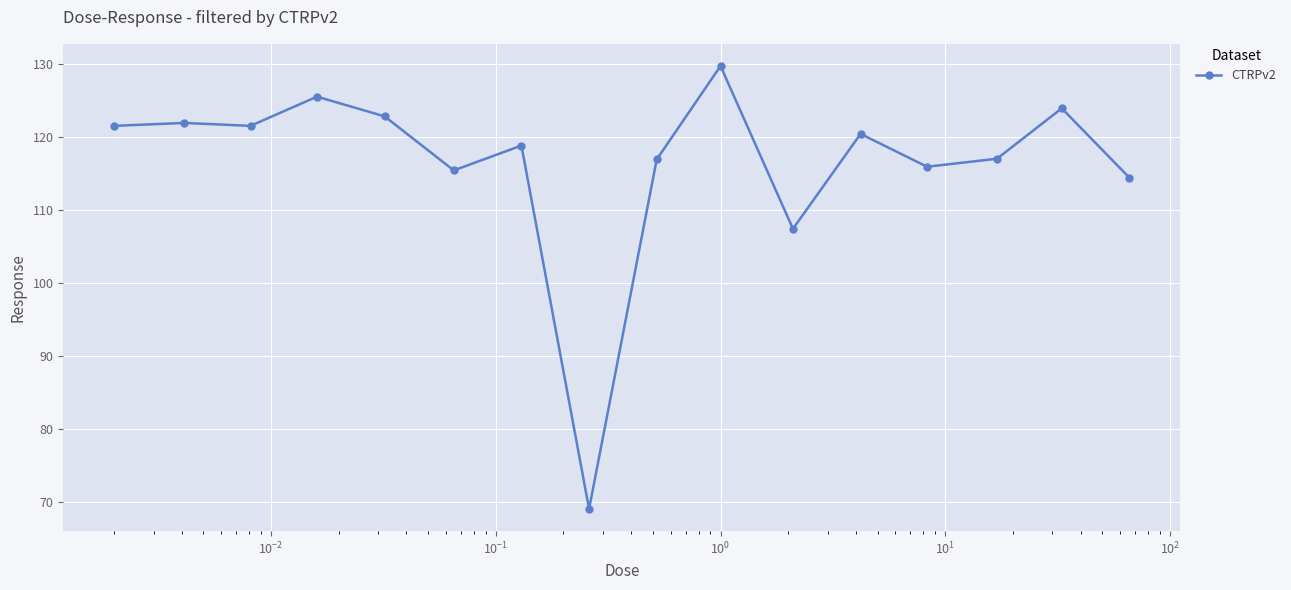

True or false: the data has more than 2 interior local peaks.

True